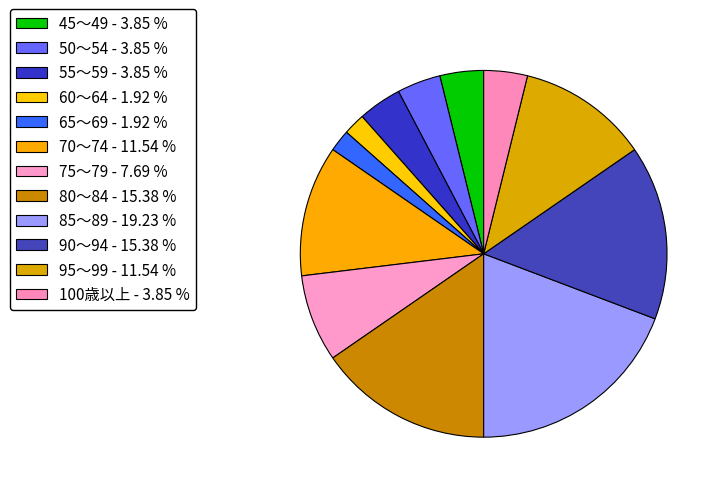

Does 100歳以上 represent more than half of the total?

No